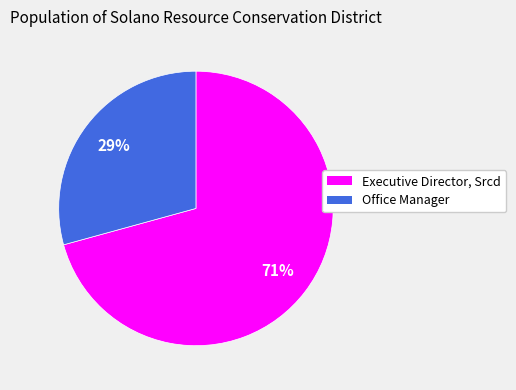

Approximately how many times larger is the value at Office Manager compared to Executive Director, Srcd?

0.4